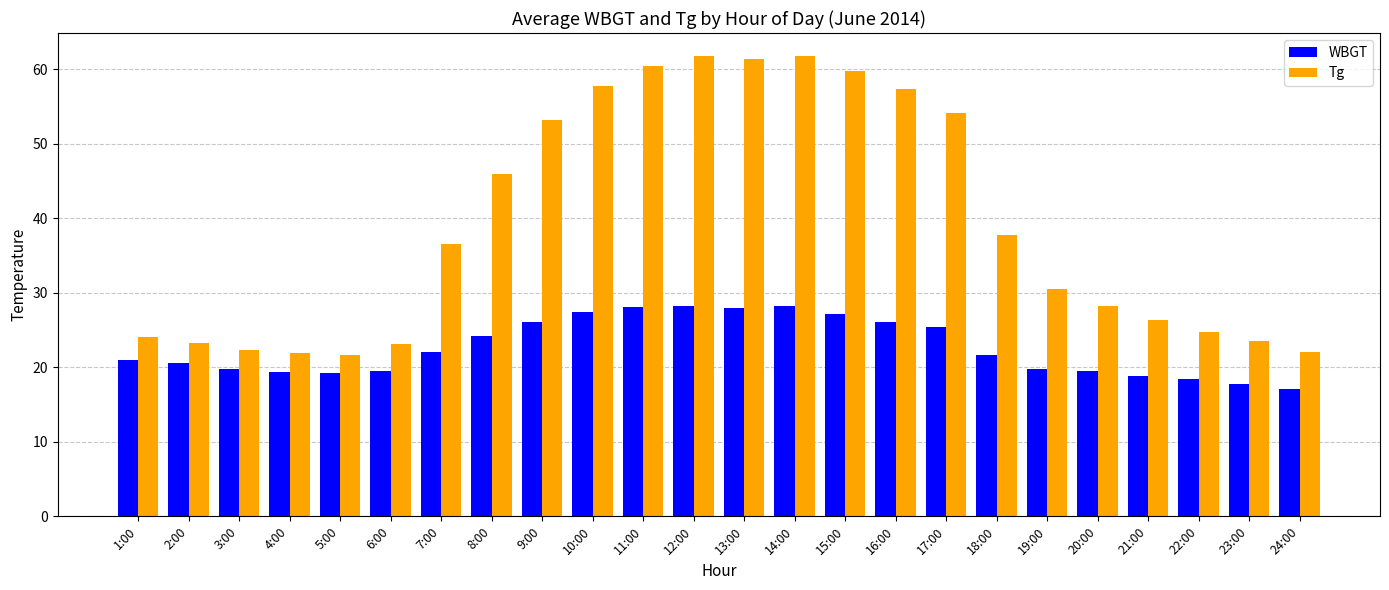

Rank the series by their average value, from highest to lowest.

Tg, WBGT